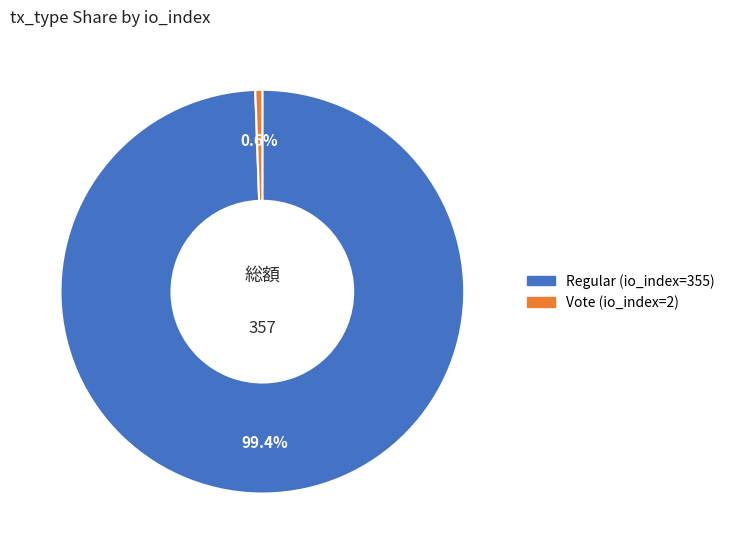

What is the ratio of the value at Regular (io_index=355) to the value at Vote (io_index=2)?

177.5